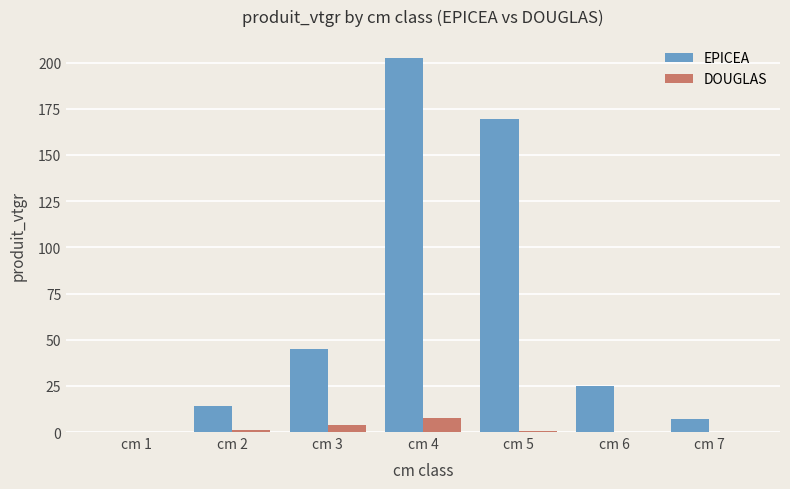

The DOUGLAS series shows 0.0 at cm 6. True or false?

True